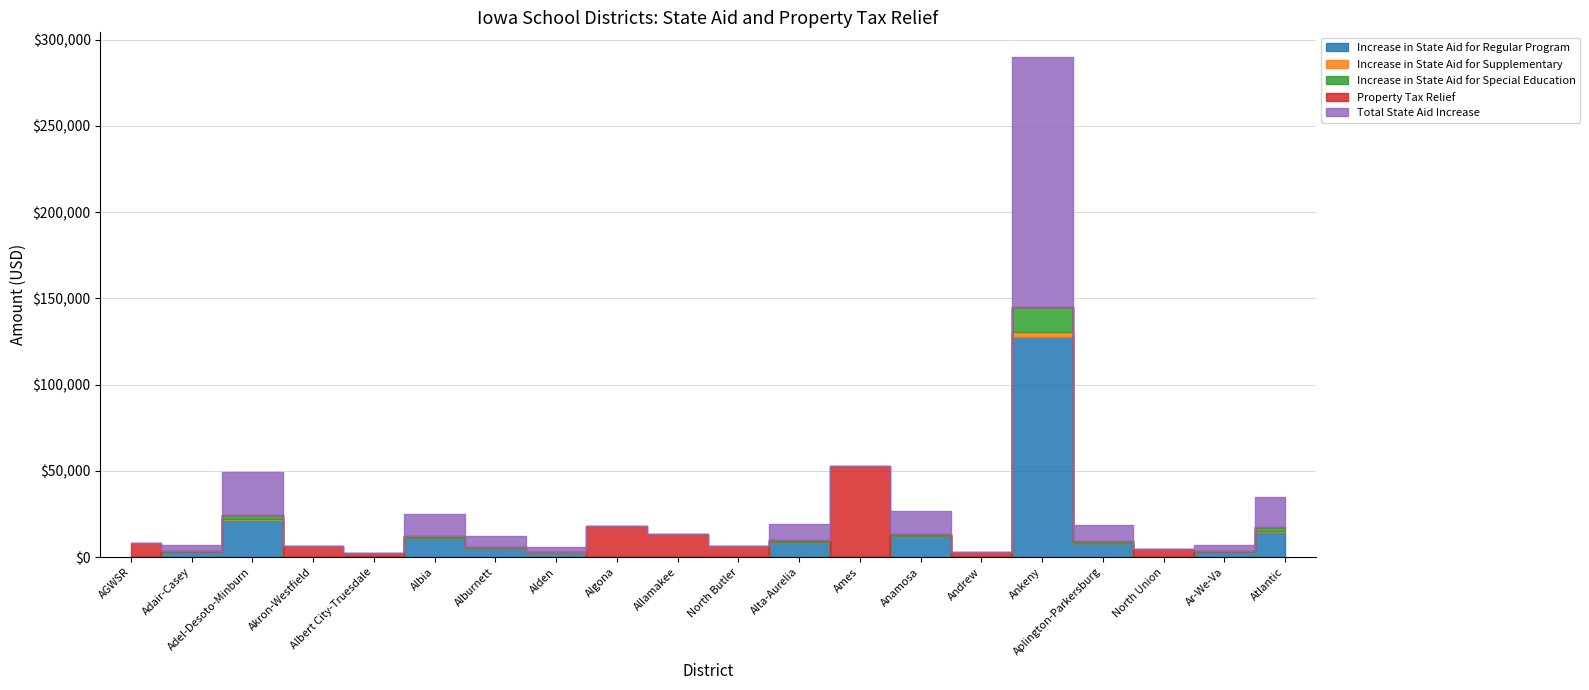

Rank the series by their maximum value, from highest to lowest.

Total State Aid Increase, Increase in State Aid for Regular Program, Property Tax Relief, Increase in State Aid for Special Education, Increase in State Aid for Supplementary